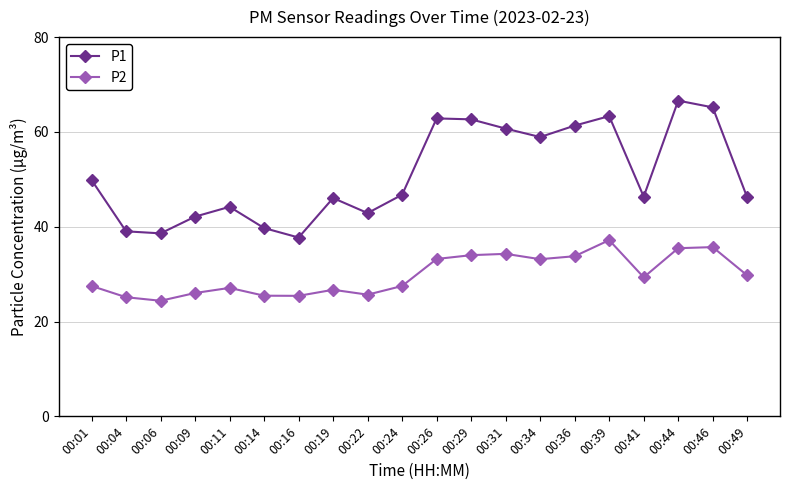

At 00:04, list the series in order from smallest to largest.

P2, P1